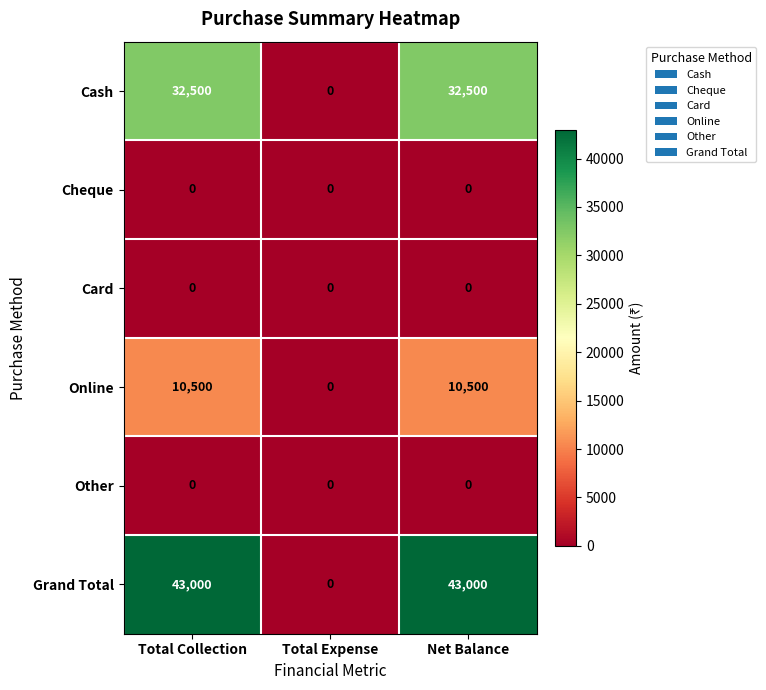

How many Grand Total values are between 0 and 43000?

3